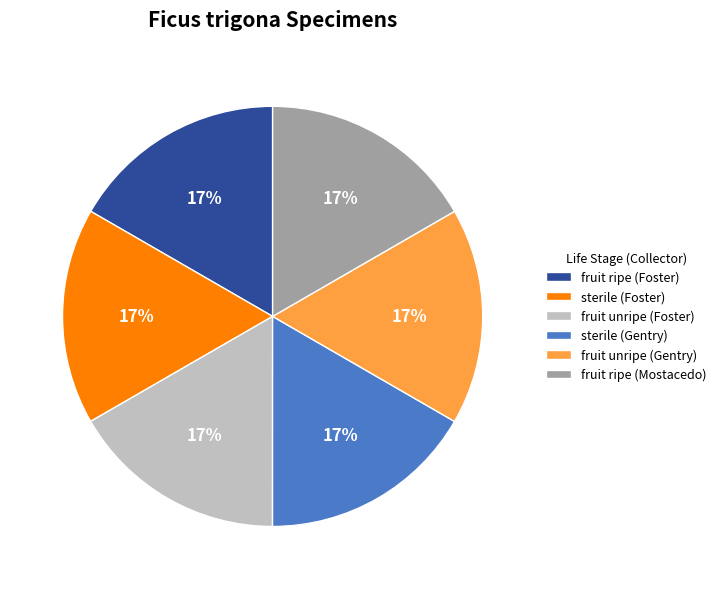

Is there a majority slice in this chart?

No